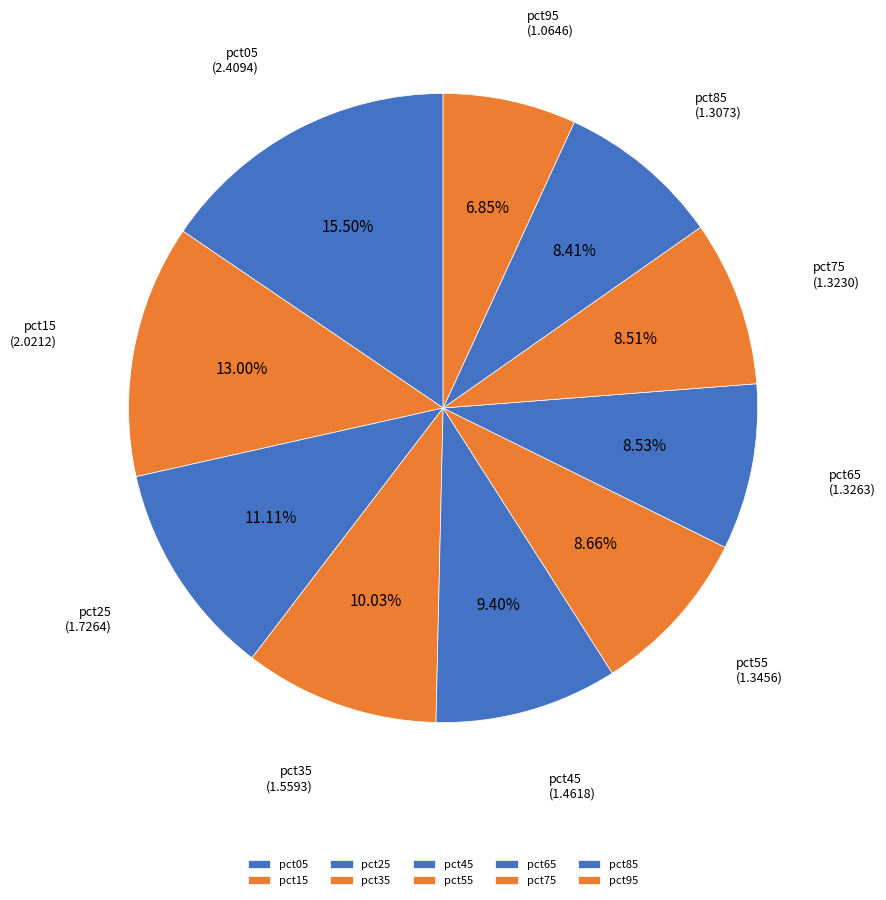

Is it true that pct55 is 9% of the pie?

True